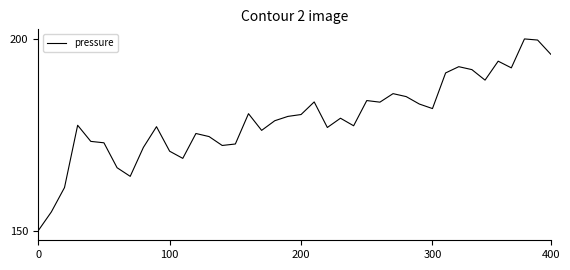

Does the chart have visible grid lines?

No